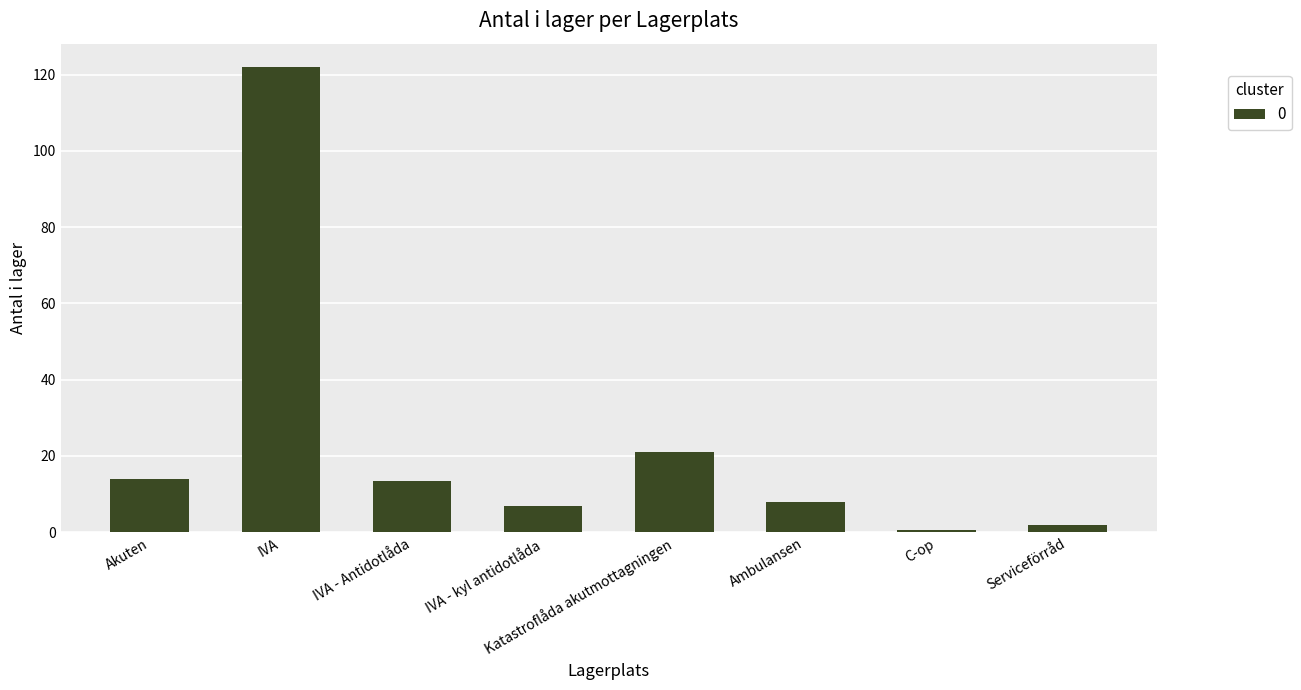

The value at Akuten is 6.8. True or false?

False